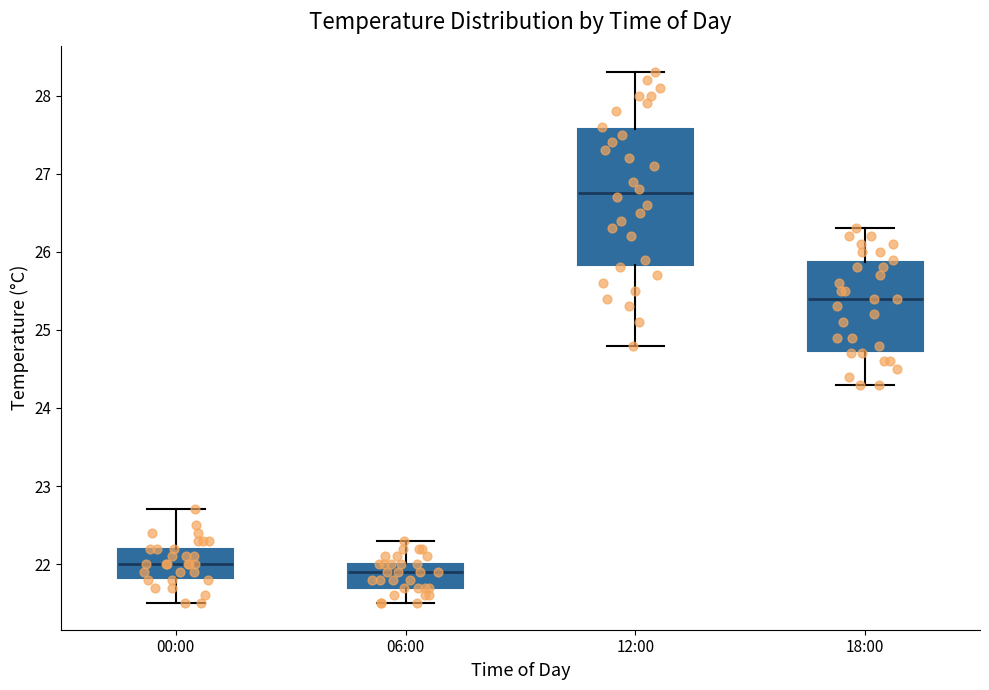

Reading left to right, read every box against the y-axis: the position of its median line, the range the box covers, and the ends of its whiskers. The values are not printed on the chart, so give them approximately, as read against the axis.

00:00: median 22.0, box 21.8 to 22.2, whiskers 21.5 to 22.7
06:00: median 21.9, box 21.7 to 22.0, whiskers 21.5 to 22.3
12:00: median 26.8, box 25.8 to 27.6, whiskers 24.8 to 28.3
18:00: median 25.4, box 24.7 to 25.9, whiskers 24.3 to 26.3